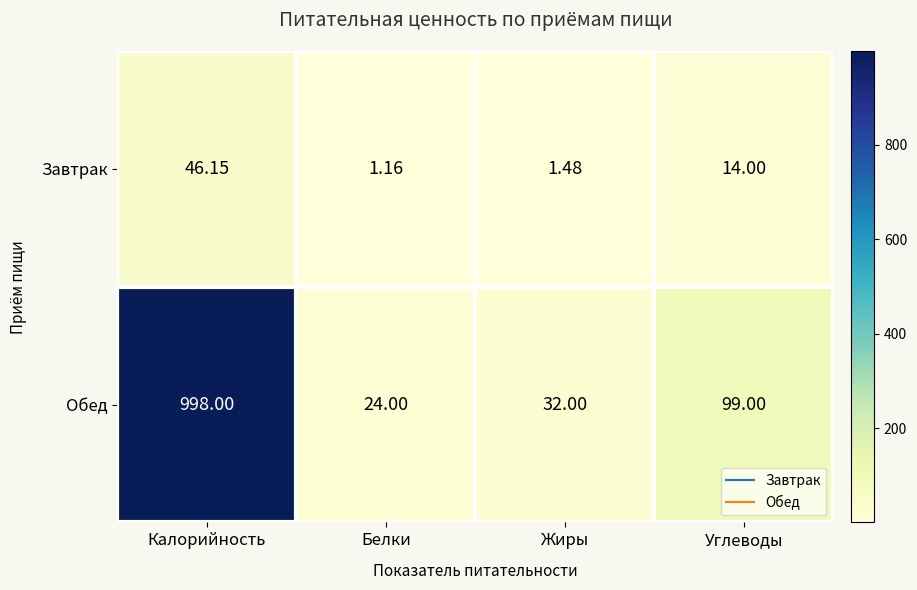

Which label corresponds to the largest value in the chart?

Калорийность